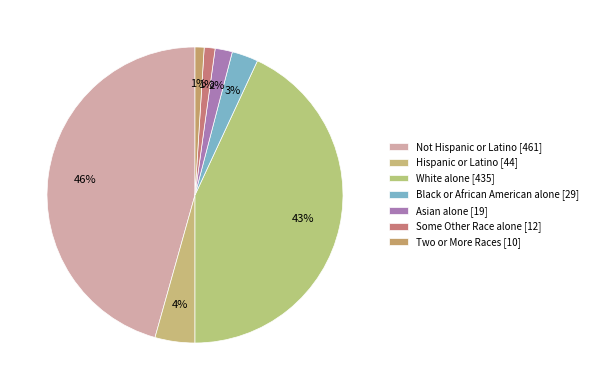

What percentage is the White alone slice, to the nearest percent?

43%